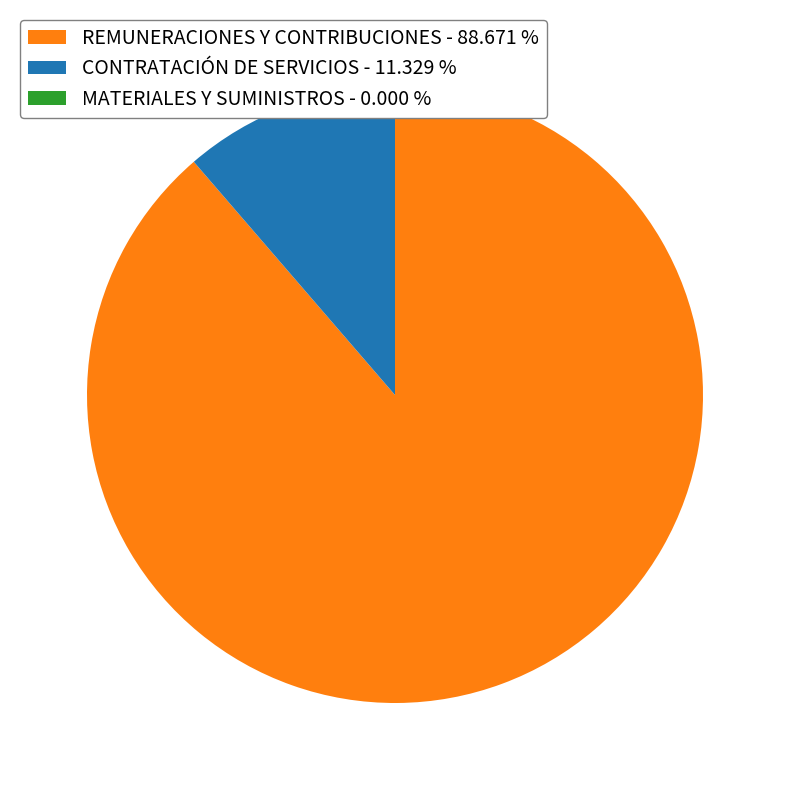

Is REMUNERACIONES Y CONTRIBUCIONES - 88.671 % the majority of the pie?

Yes